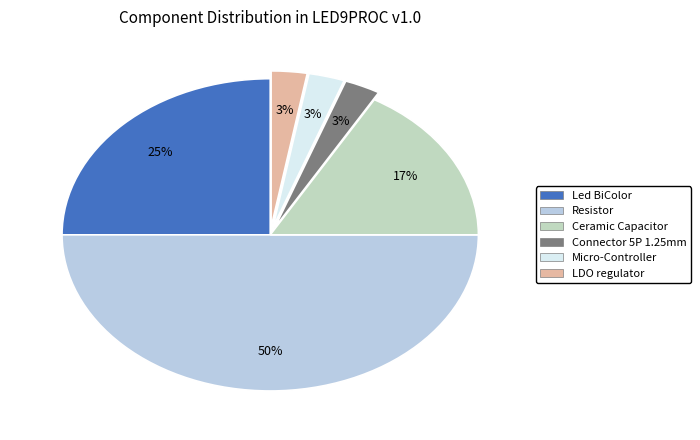

How many segments does this pie chart have?

6